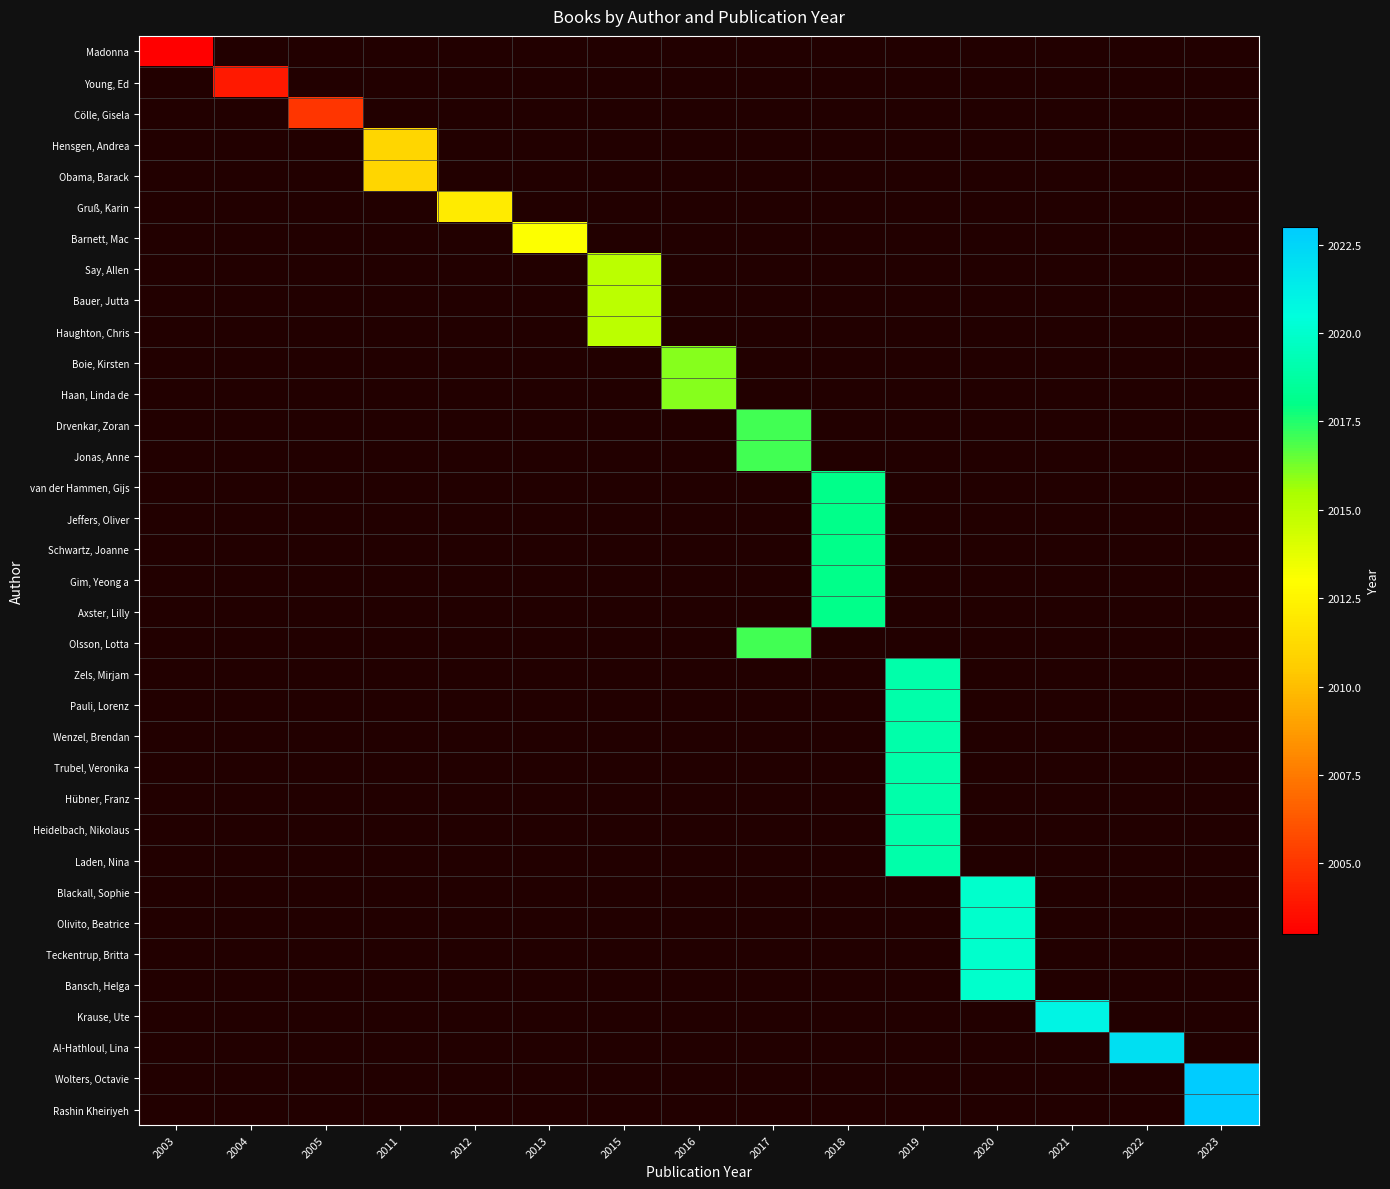

What is the maximum value shown in the chart?

2023.0